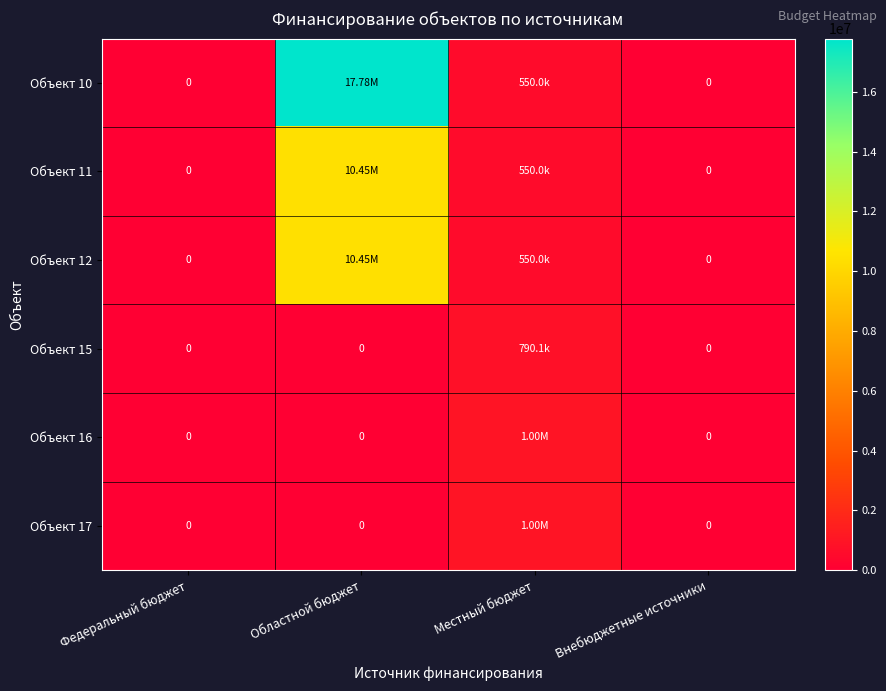

List the series in order of their peak value, highest first.

Объект 10, Объект 11, Объект 12, Объект 16, Объект 17, Объект 15